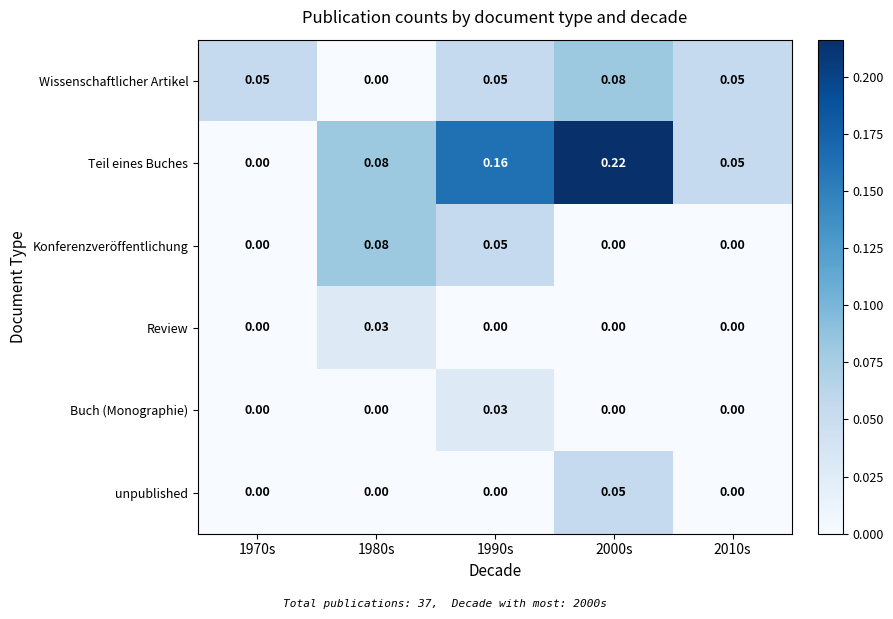

Which series has the largest range (max minus min)?

Teil eines Buches